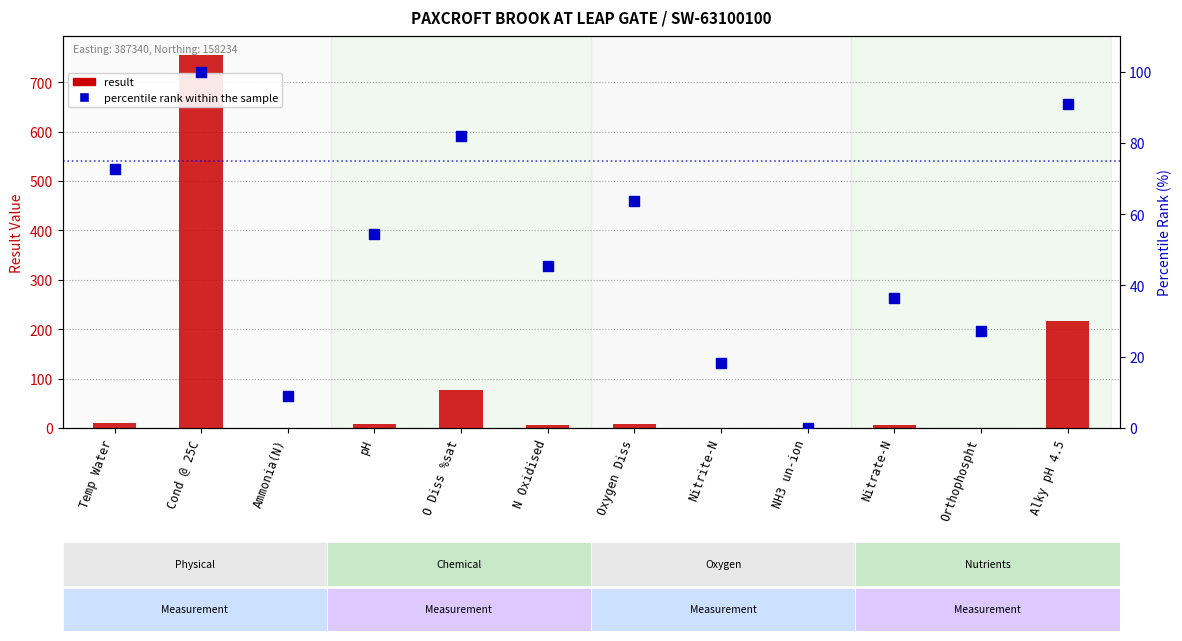

Which series contains the lowest Y value?

percentile rank within the sample